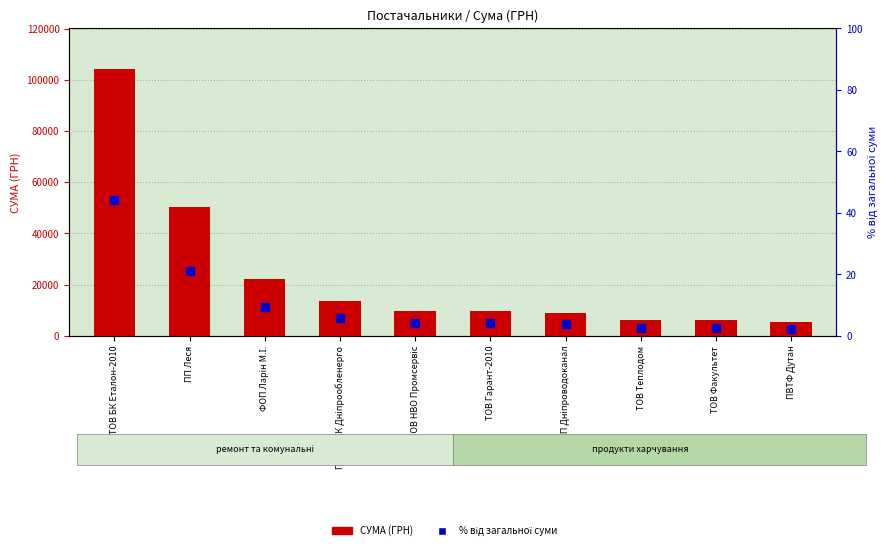

What are all the series names shown in the legend?

СУМА (ГРН), % від загальної суми